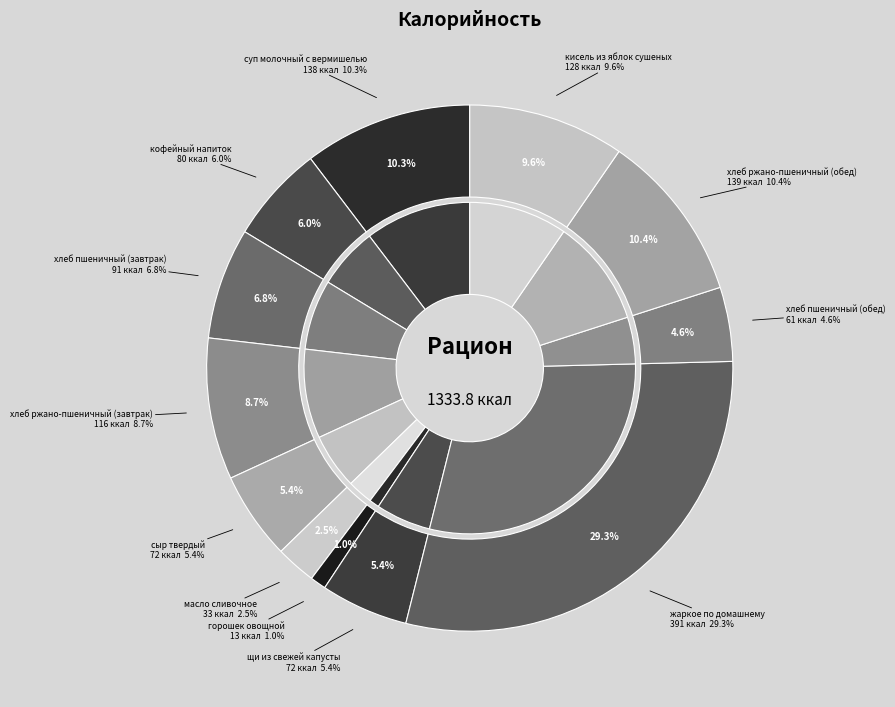

How many segments does this pie chart have?

12